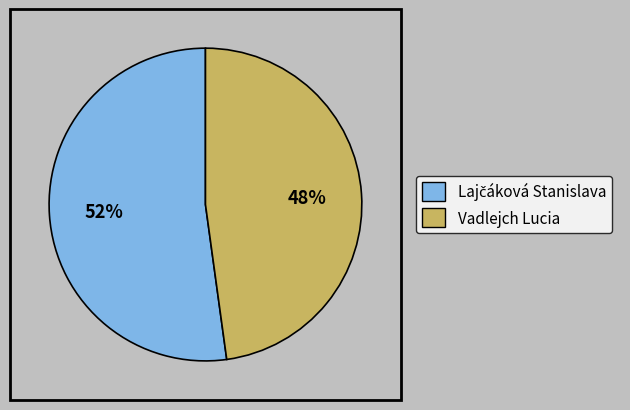

How many slices are in this pie chart?

2